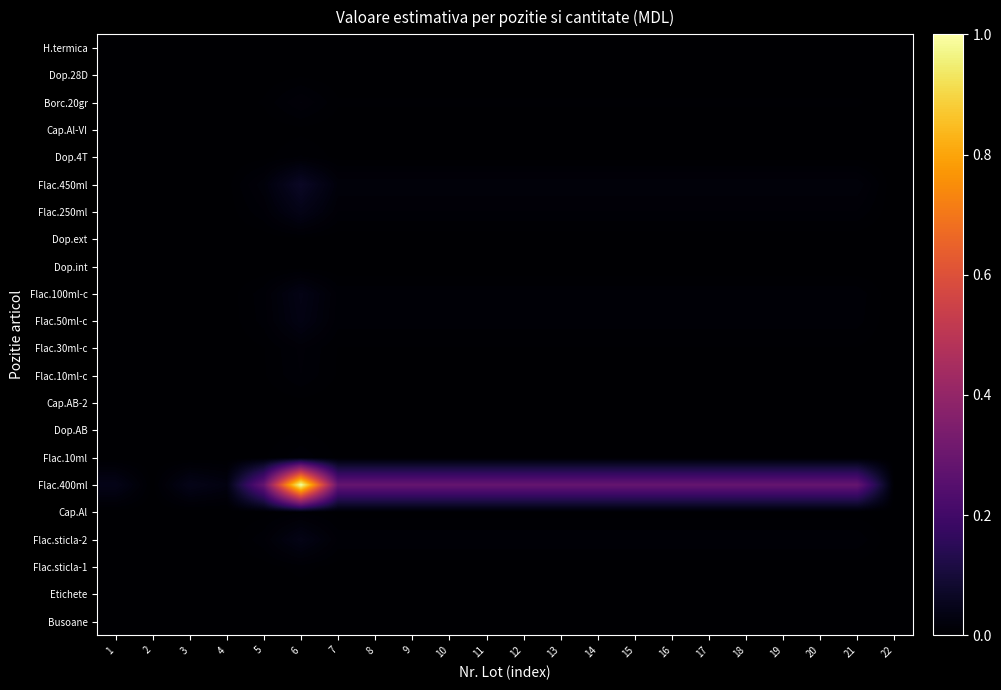

Which has a higher value, 1 or 16?

16